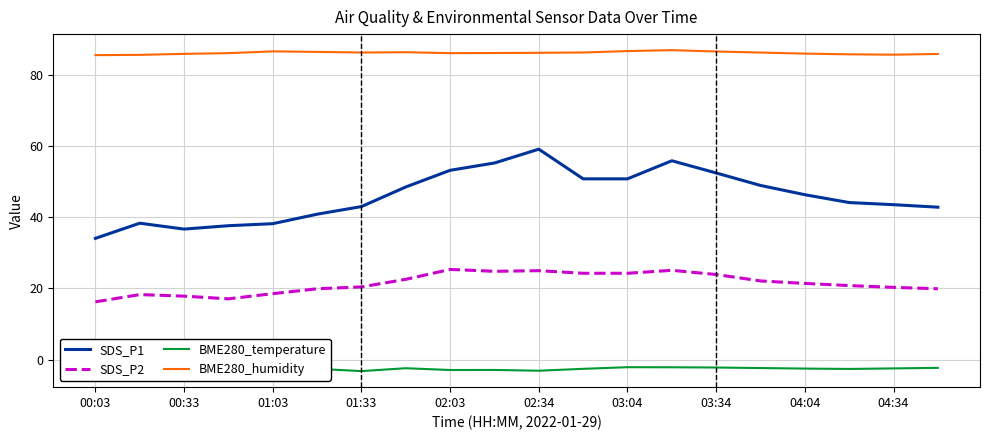

In BME280_temperature, how many points are lower than both neighbors (excluding endpoints)?

6